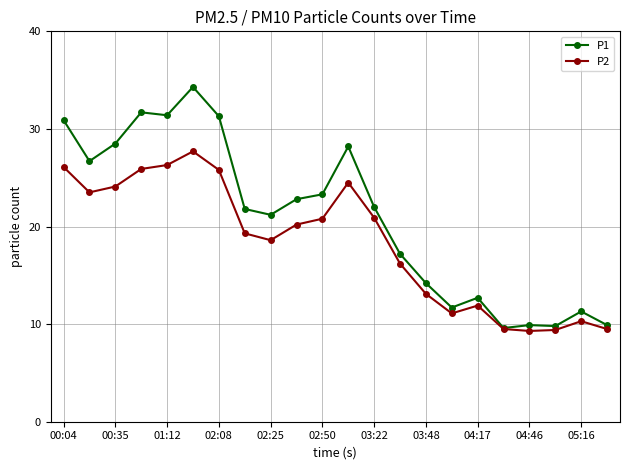

How many lines are shown in the chart?

2